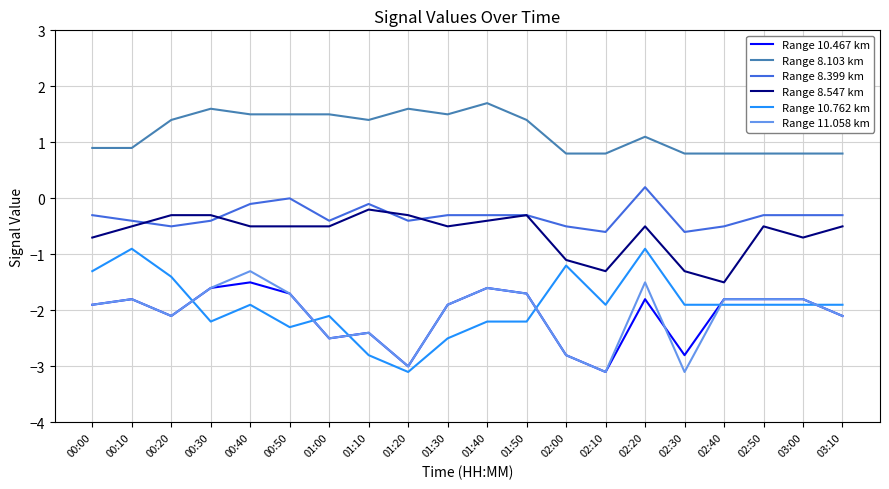

The Range 10.762 km series shows -0.9 at 02:20. True or false?

True